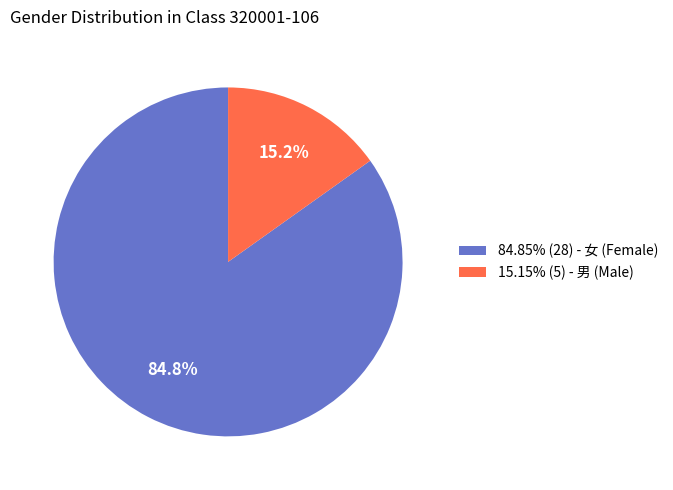

To the nearest percent, what is the difference between the largest and smallest slice percentages?

70%